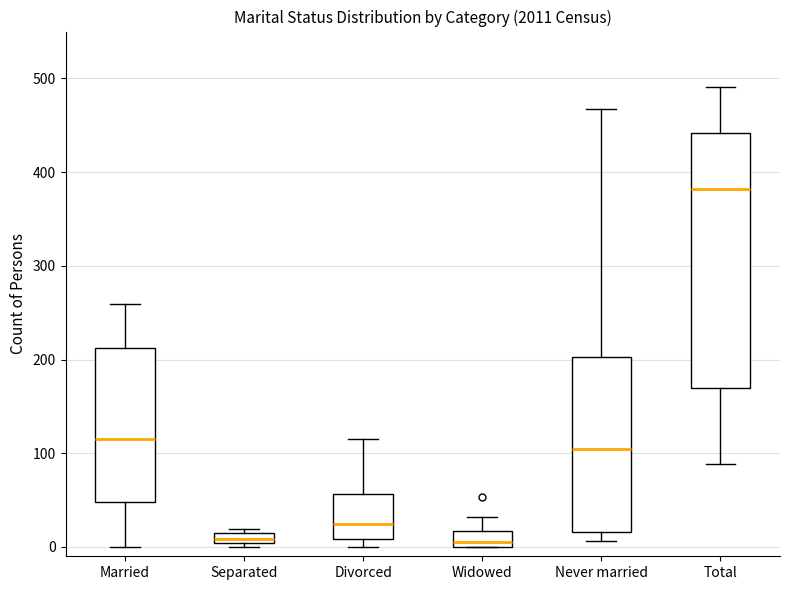

Comparing the boxes themselves (not the whiskers), which one is the tallest?

Total